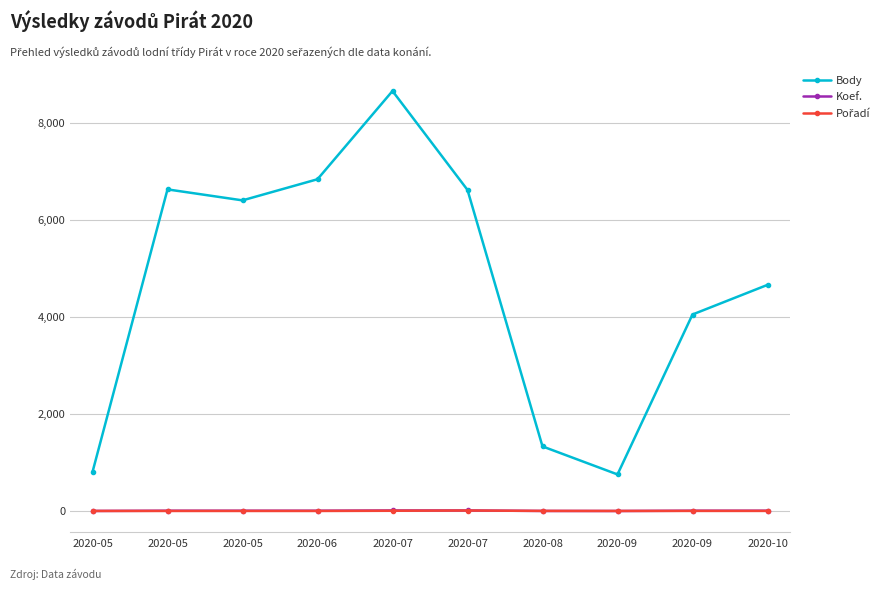

Reading left to right, extract all data points from this chart.

Body: 804	6623	6397	6832	8649	6612	1331	754	4047	4657
Koef.: 2	7	7	7	12	12	2	1	7	7
Pořadí: 2	2	2	2	6	11	3	2	3	3